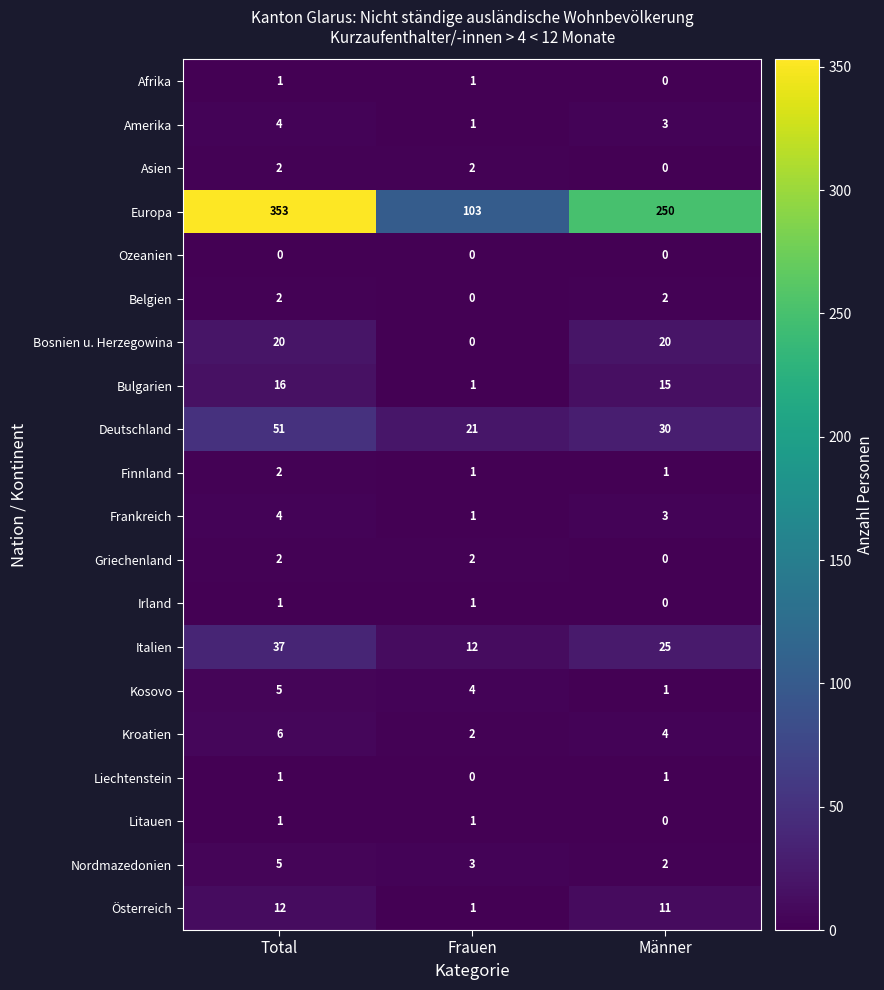

What is the difference between the highest and lowest values at Total?

353